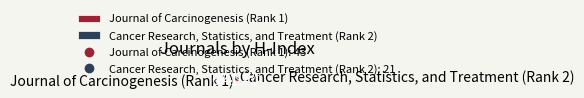

Which category accounts for the majority?

Journal of Carcinogenesis (Rank 1)